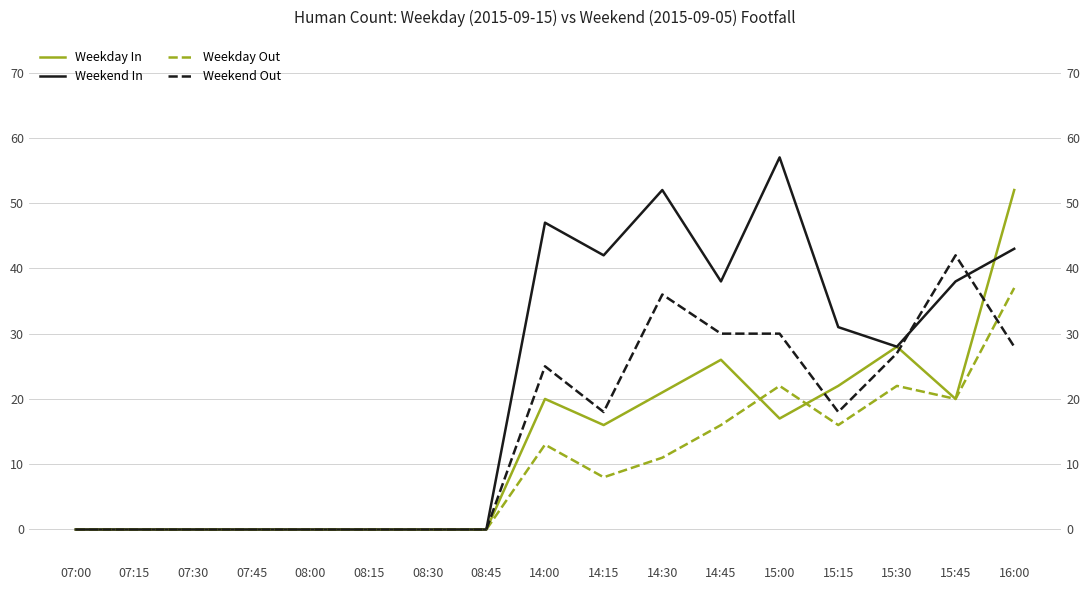

Count the number of categories in the chart.

17